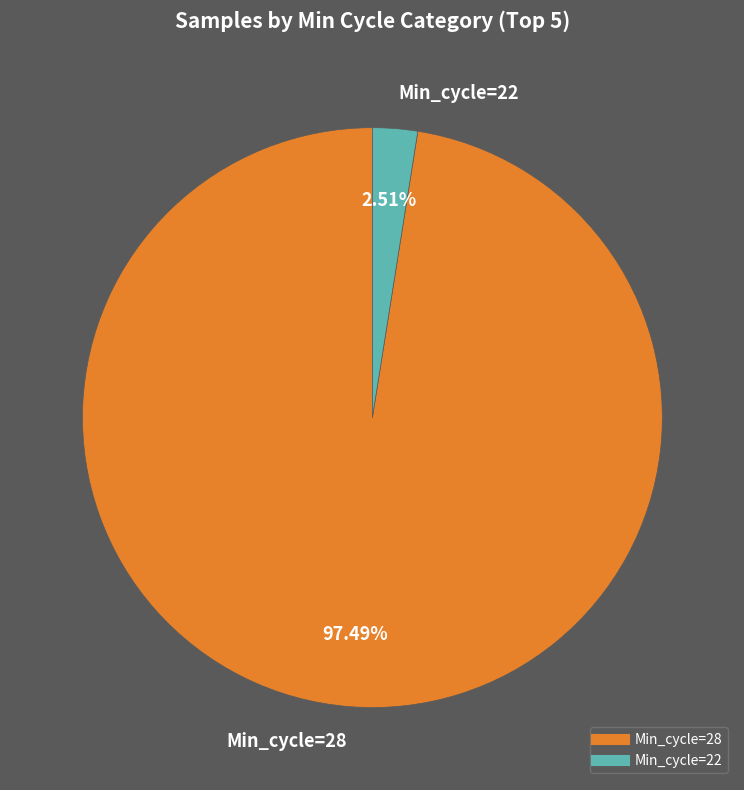

How many slices are in this pie chart?

2